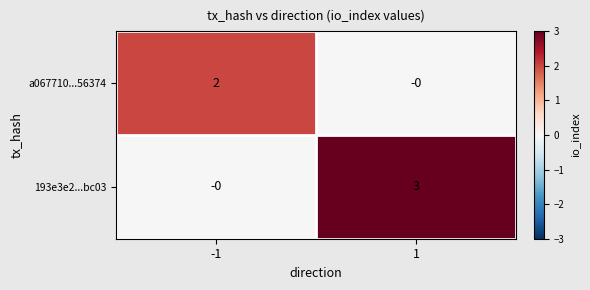

Which series changed the most between -1 and 1?

193e3e2...bc03